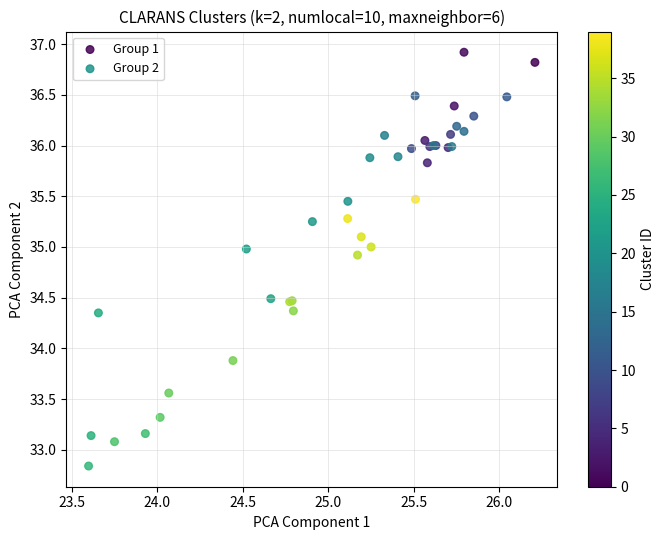

Which series contains the highest Y value?

Group 1